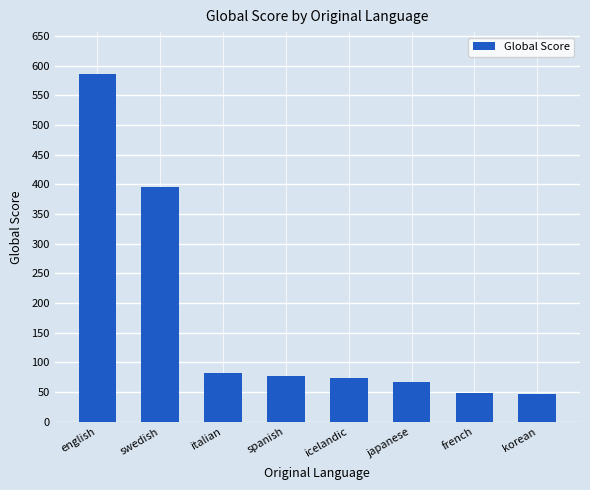

Does the chart contain any negative values?

No